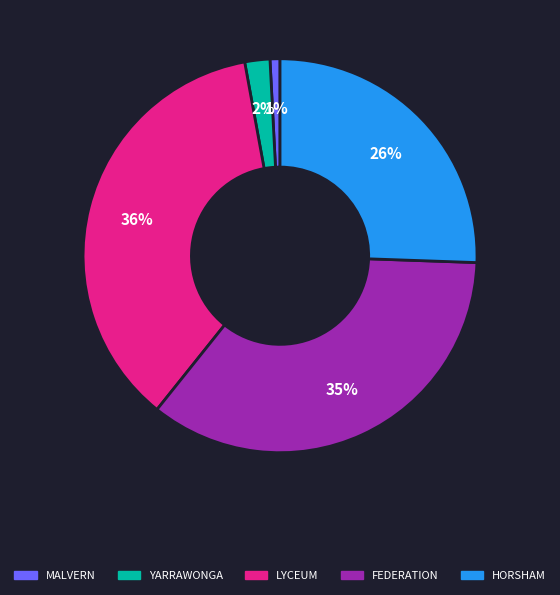

To the nearest percent, what is the average slice percentage?

20%